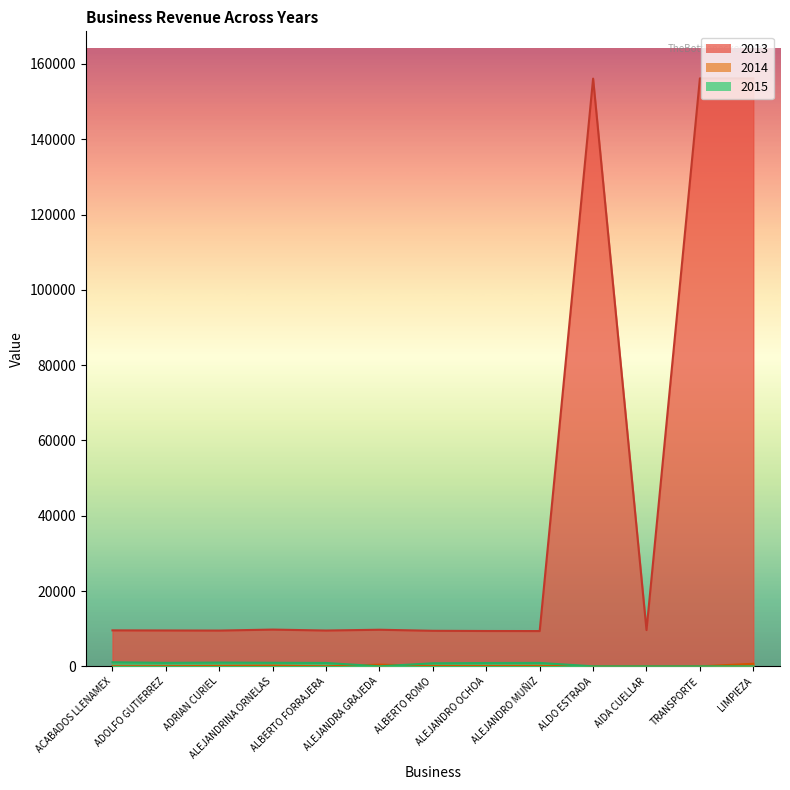

Count the number of data series in this chart.

3